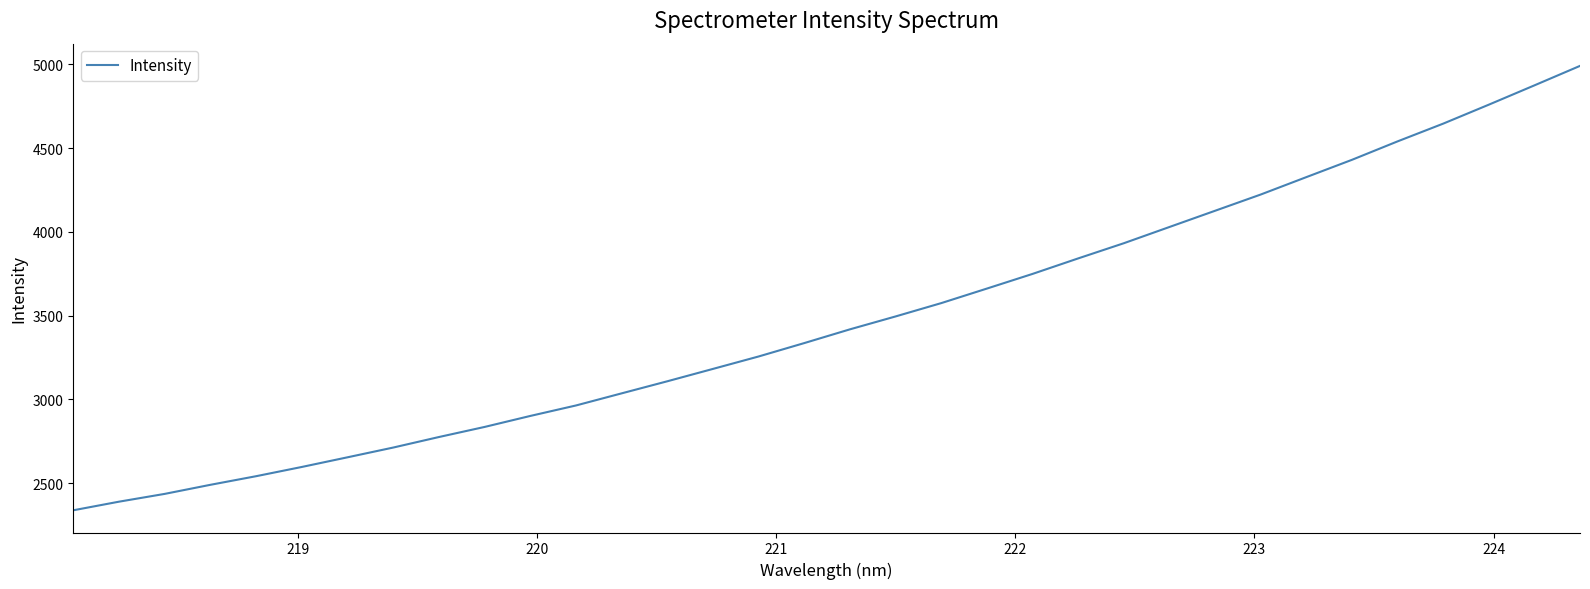

True or false: the data has more than 1 interior local peaks.

False